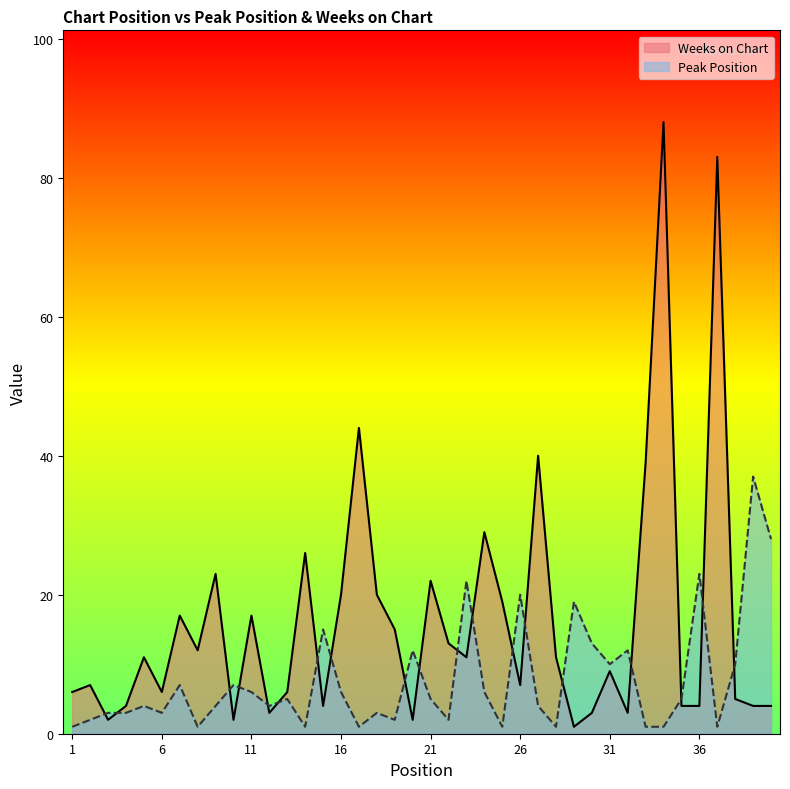

How many intersections are there between Weeks on Chart and Peak Position?

19